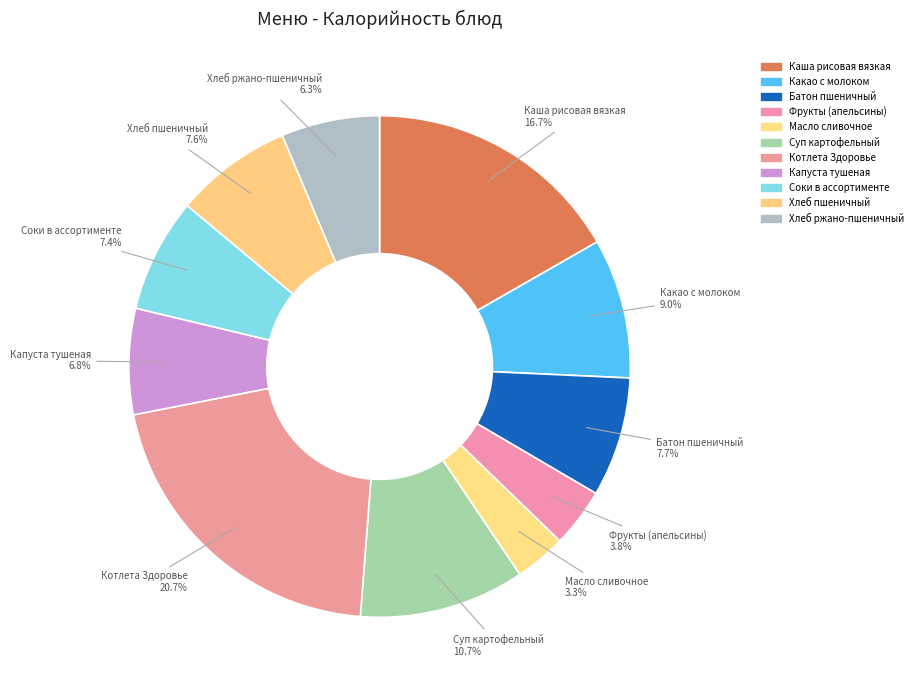

Combined, do Суп картофельный and Фрукты (апельсины) account for over 50%?

No